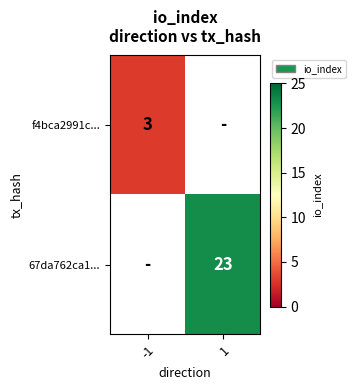

Which label corresponds to the largest value in the chart?

1